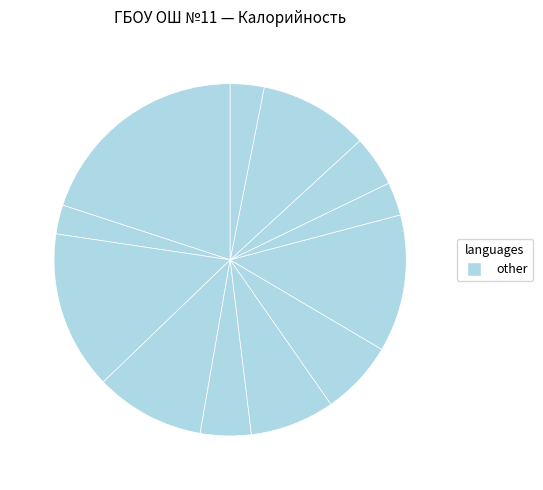

Is there any slice that represents more than half of the pie?

No